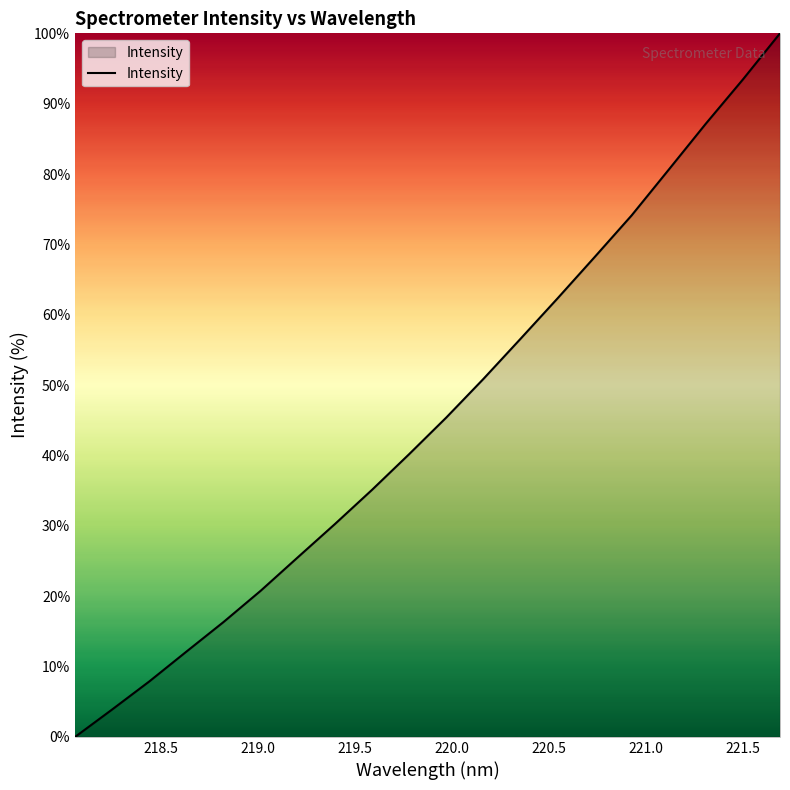

How many positive values are there?

19